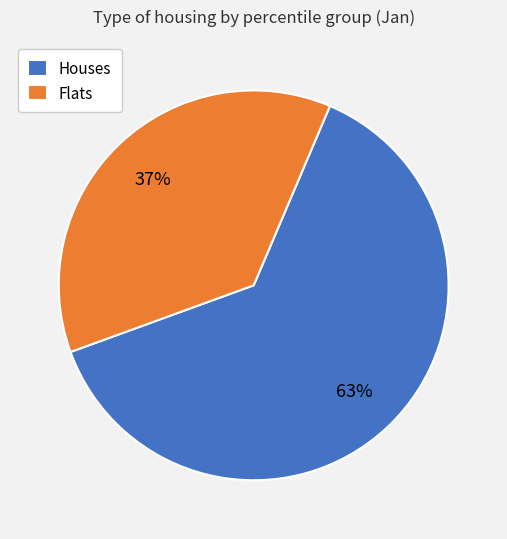

To the nearest percent, what is the average slice percentage?

50%